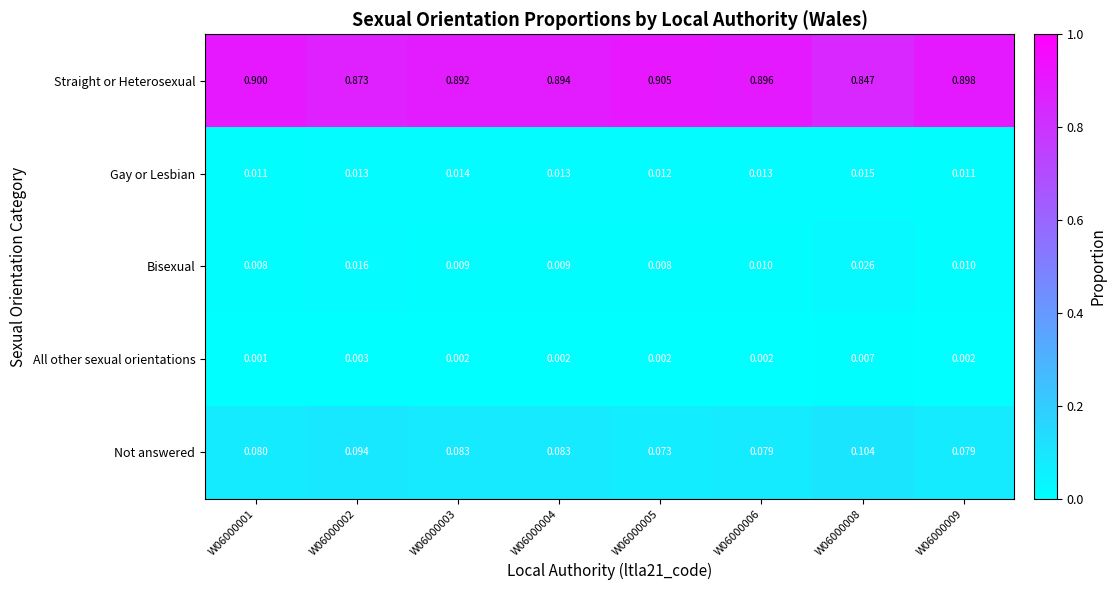

Which series has the widest spread of values?

Straight or Heterosexual